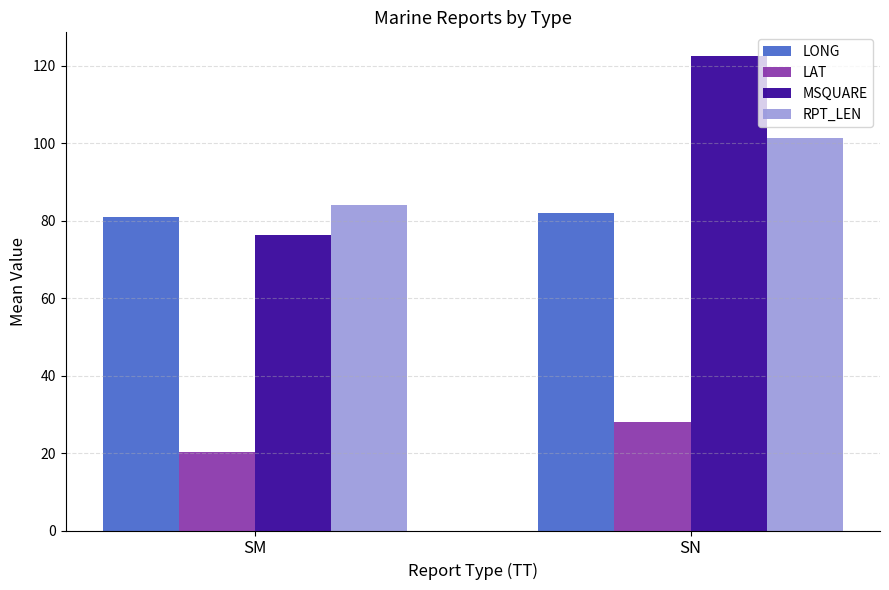

What is the value of the LAT bar at the 2nd from the left?

27.9